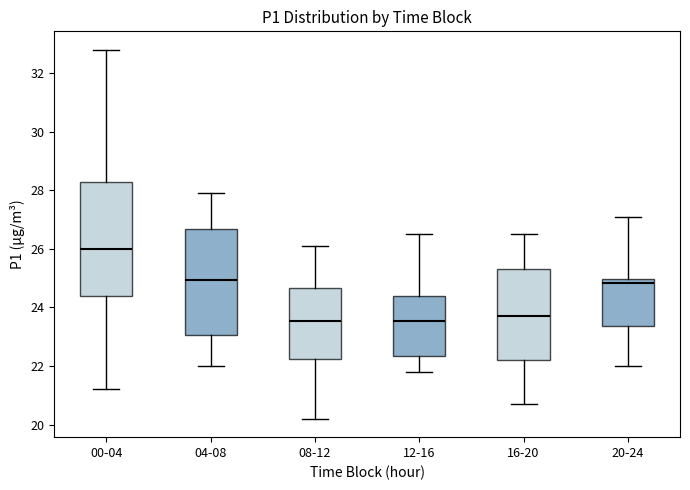

Reading left to right, read every box against the y-axis: the position of its median line, the range the box covers, and the ends of its whiskers. The values are not printed on the chart, so give them approximately, as read against the axis.

00-04: median 26.0, box 24.4 to 28.2, whiskers 21.2 to 32.8
04-08: median 25.0, box 23.0 to 26.6, whiskers 22.0 to 28.0
08-12: median 23.6, box 22.2 to 24.6, whiskers 20.2 to 26.2
12-16: median 23.6, box 22.4 to 24.4, whiskers 21.8 to 26.6
16-20: median 23.8, box 22.2 to 25.4, whiskers 20.8 to 26.6
20-24: median 24.8, box 23.4 to 25.0, whiskers 22.0 to 27.2